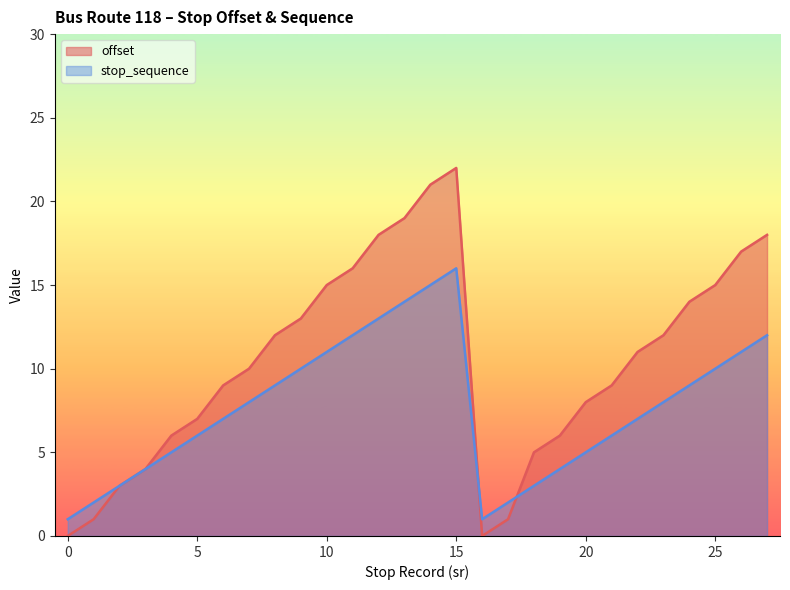

What is the approximate value of offset at 14?

21